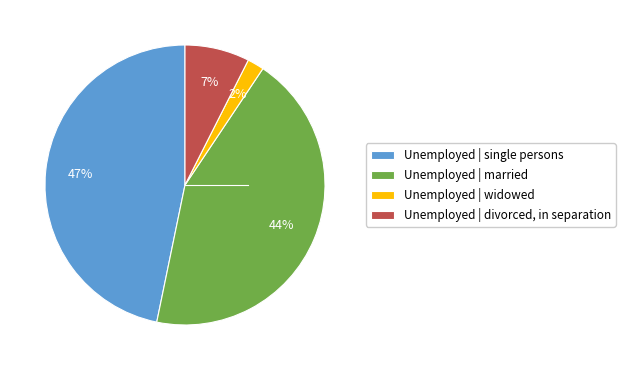

How many slices are in this pie chart?

4